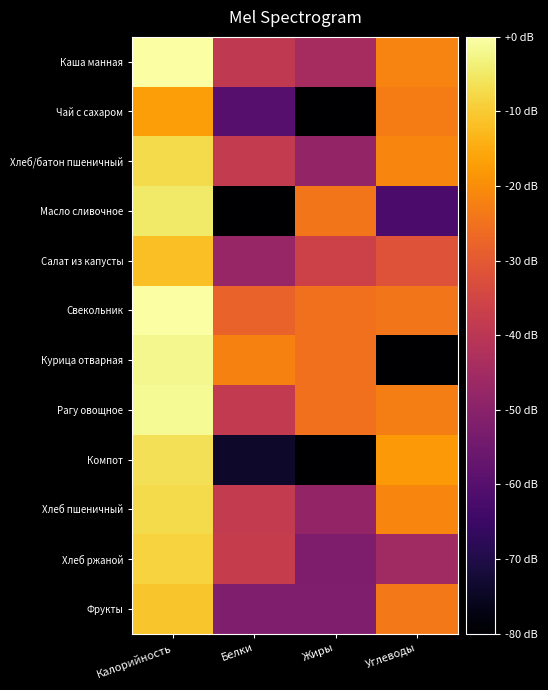

Which series has the largest total across all categories?

Свекольник